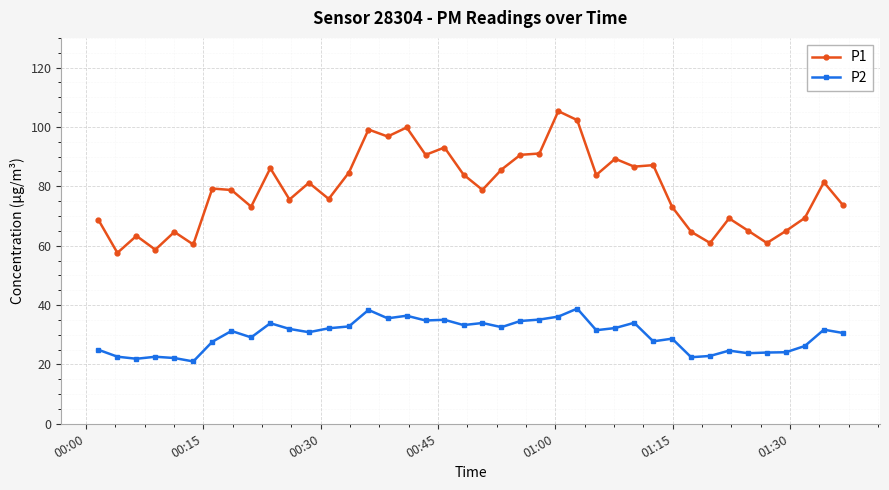

Rank the series by their average value, from lowest to highest.

P2, P1